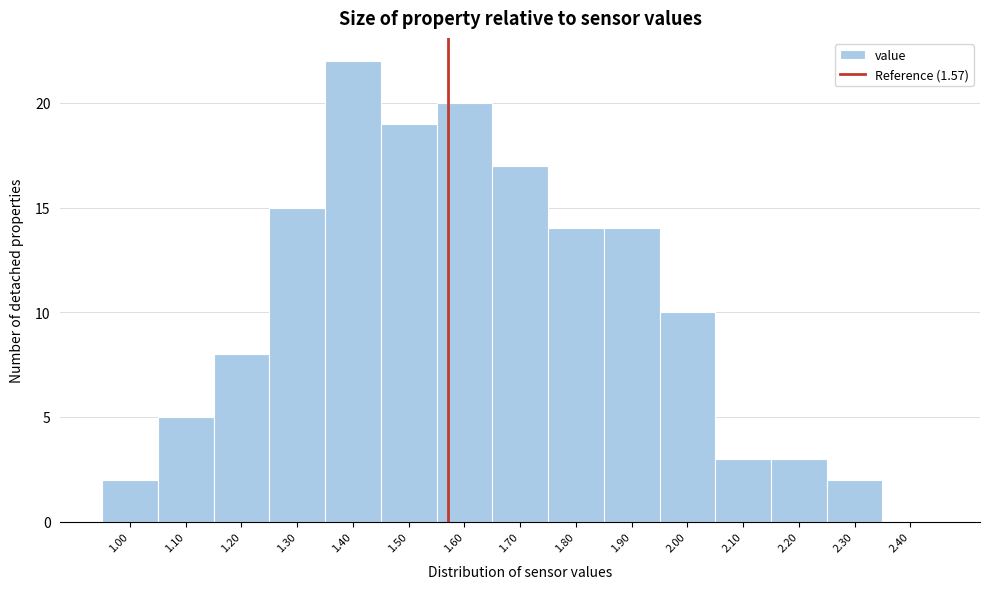

Reading left to right, list every bar in this chart as the range it spans on the x-axis followed by its height. The values are not printed on the chart, so give them approximately, as read against the axis.

0.95 to 1.05: 2
1.05 to 1.15: 5
1.15 to 1.25: 8
1.25 to 1.35: 15
1.35 to 1.45: 22
1.45 to 1.55: 19
1.55 to 1.65: 20
1.65 to 1.75: 17
1.75 to 1.85: 14
1.85 to 1.95: 14
1.95 to 2.05: 10
2.05 to 2.15: 3
2.15 to 2.25: 3
2.25 to 2.35: 2
2.35 to 2.45: 0